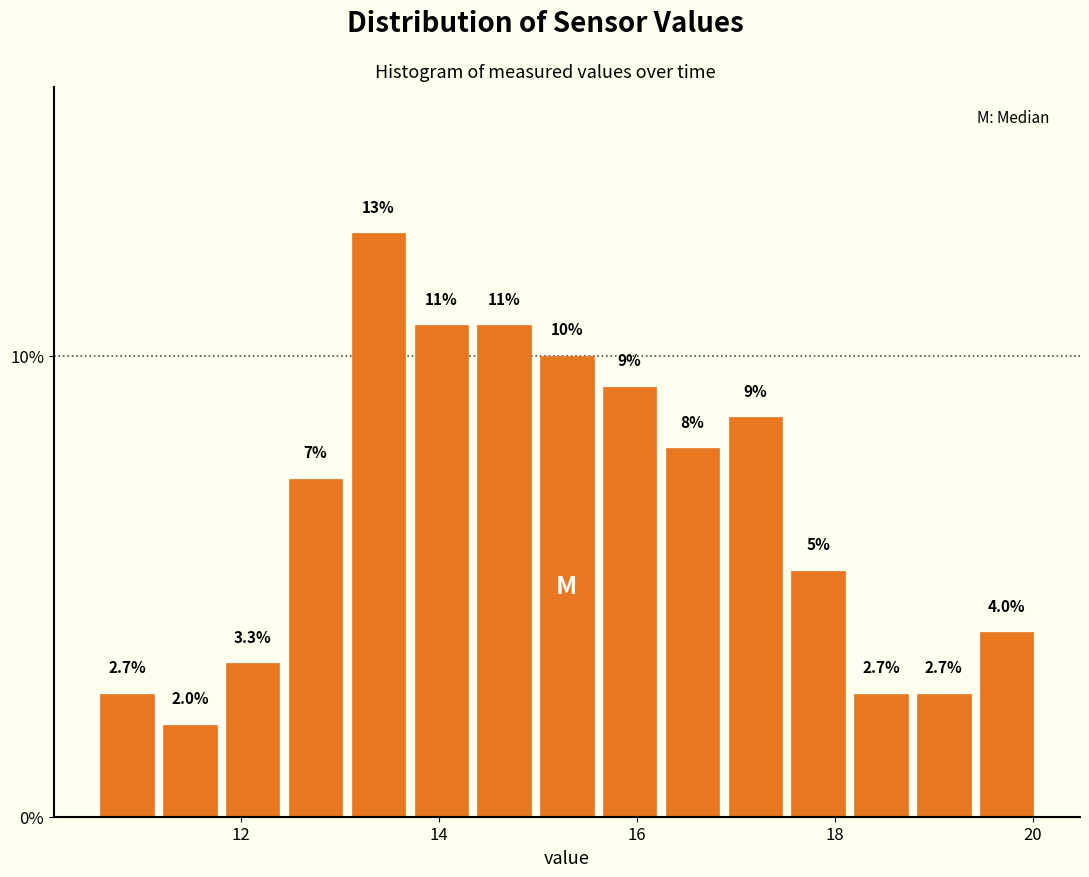

Read against the x-axis, roughly where is the centre of the tallest bar?

13.4